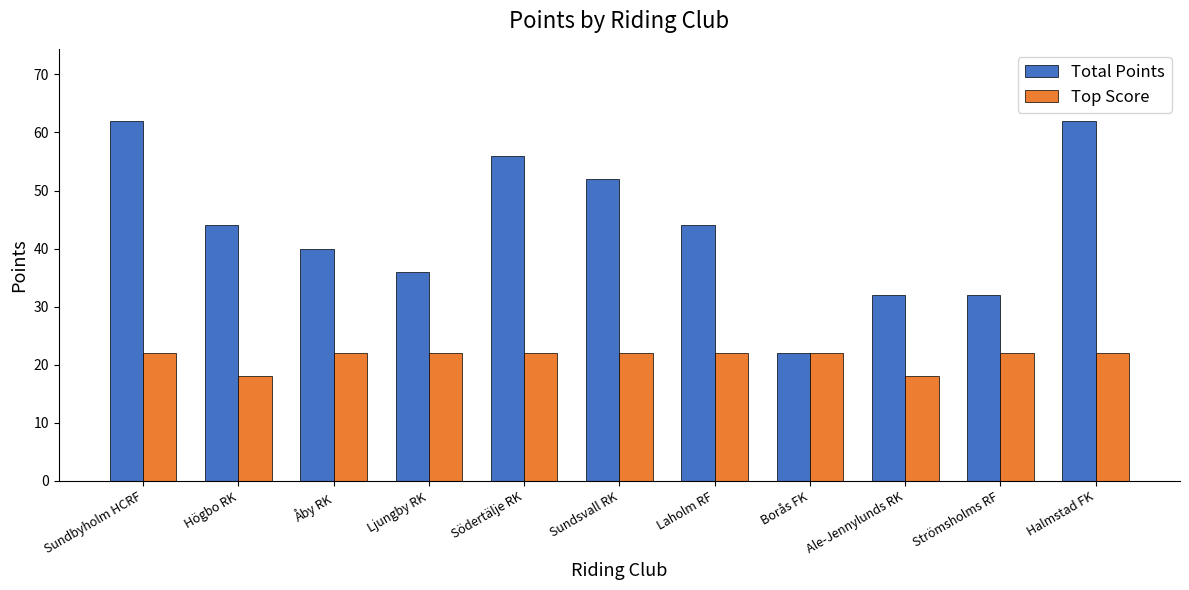

What is the difference between the highest and lowest values at Laholm RF?

22